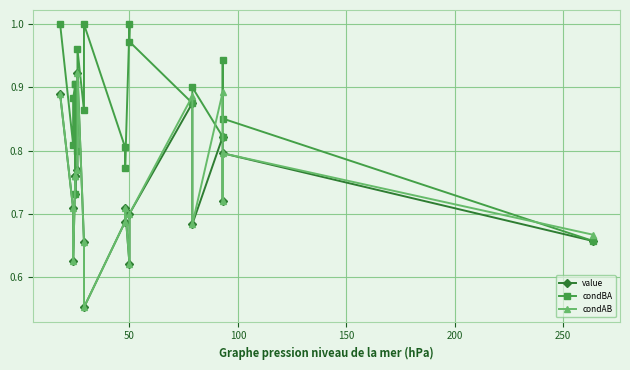

How many distinct data groups are displayed?

3